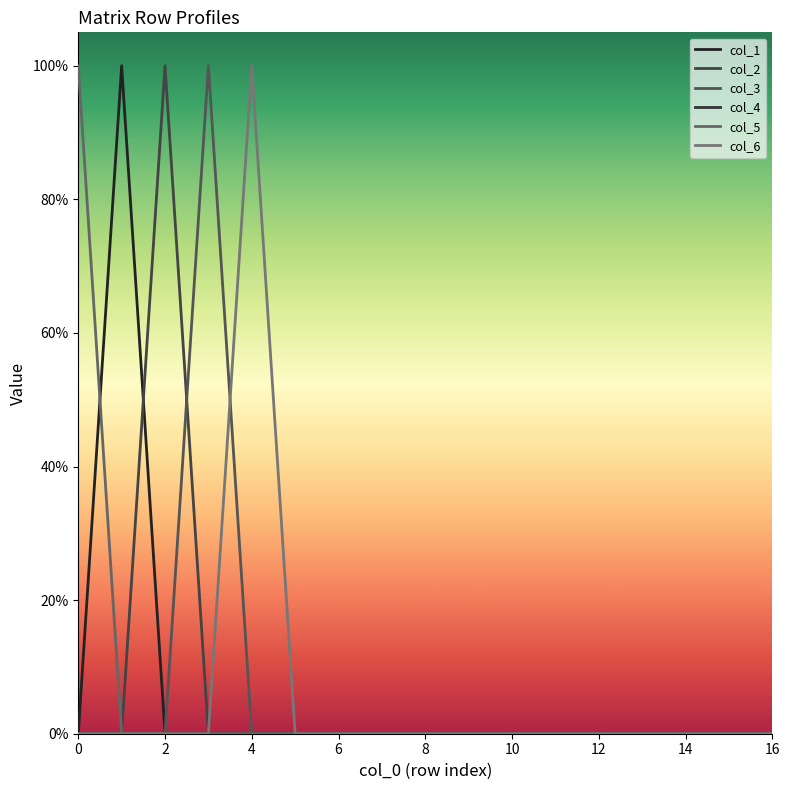

Does the chart have visible grid lines?

No